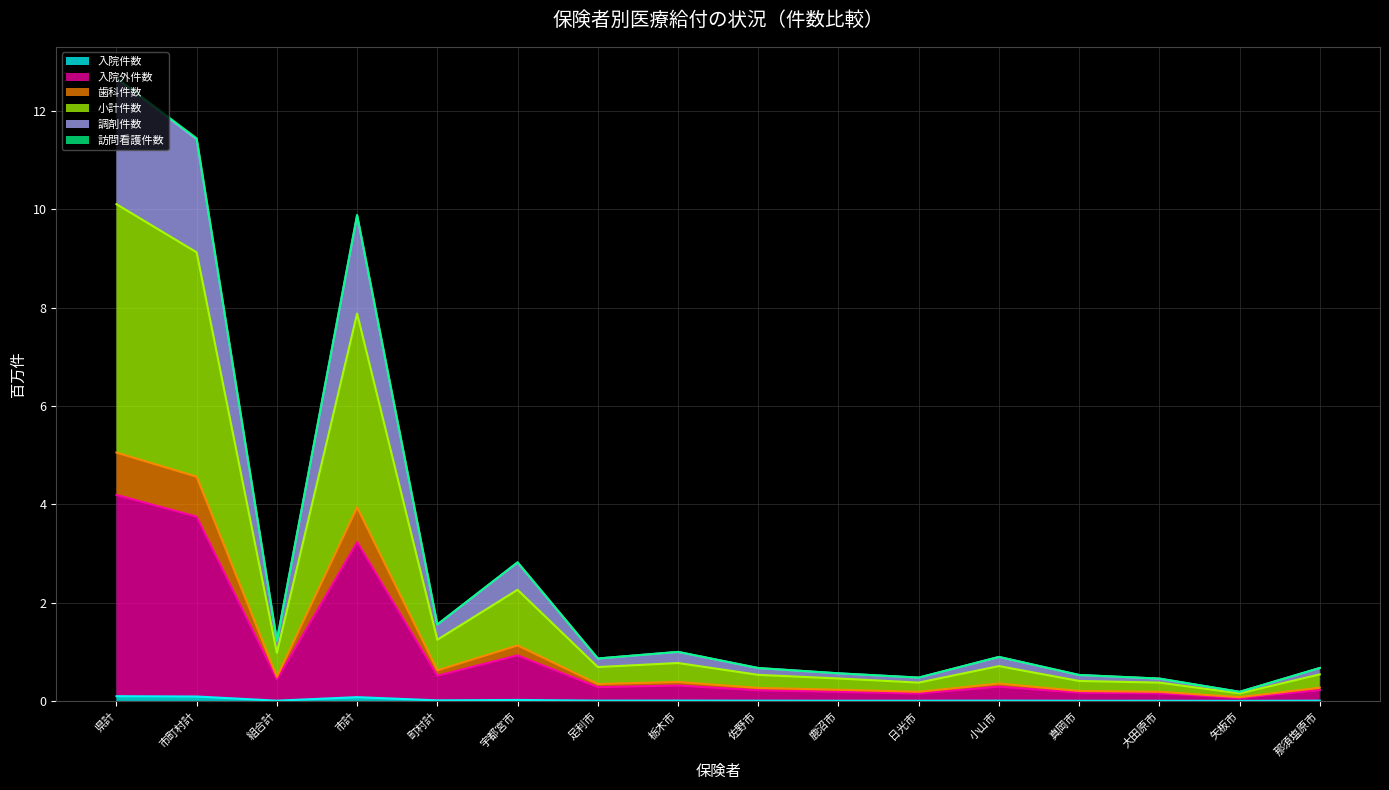

What are all the series names shown in the legend?

入院件数, 入院外件数, 歯科件数, 小計件数, 調剤件数, 訪問看護件数